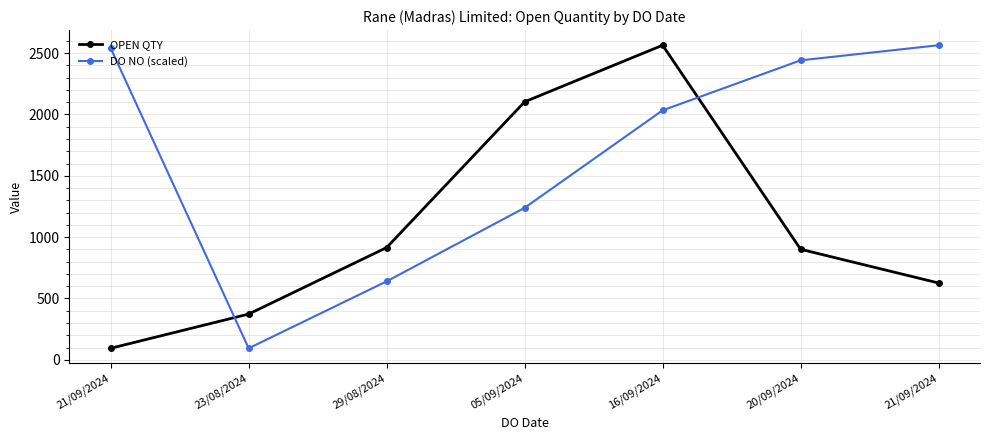

Where do OPEN QTY and DO NO (scaled) first cross each other?

21/09/2024 and 23/08/2024